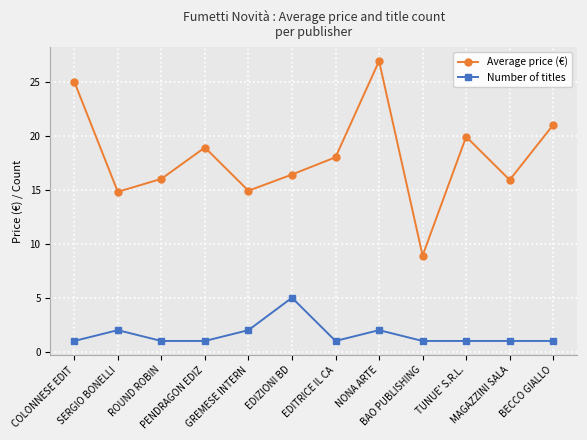

How many values in the Average price (€) series are below 18?

6